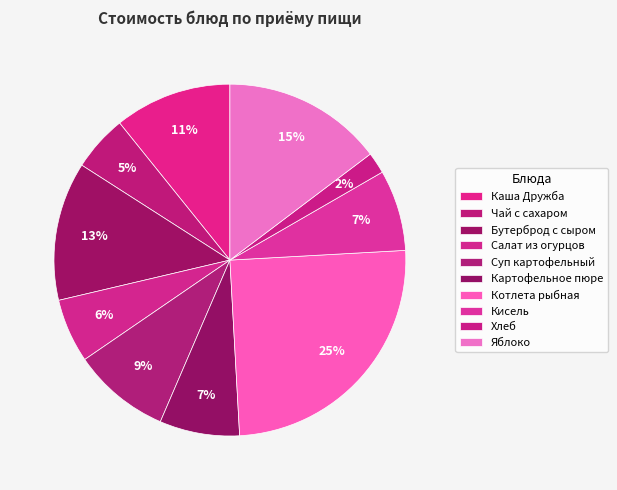

Does any single category account for the majority?

No